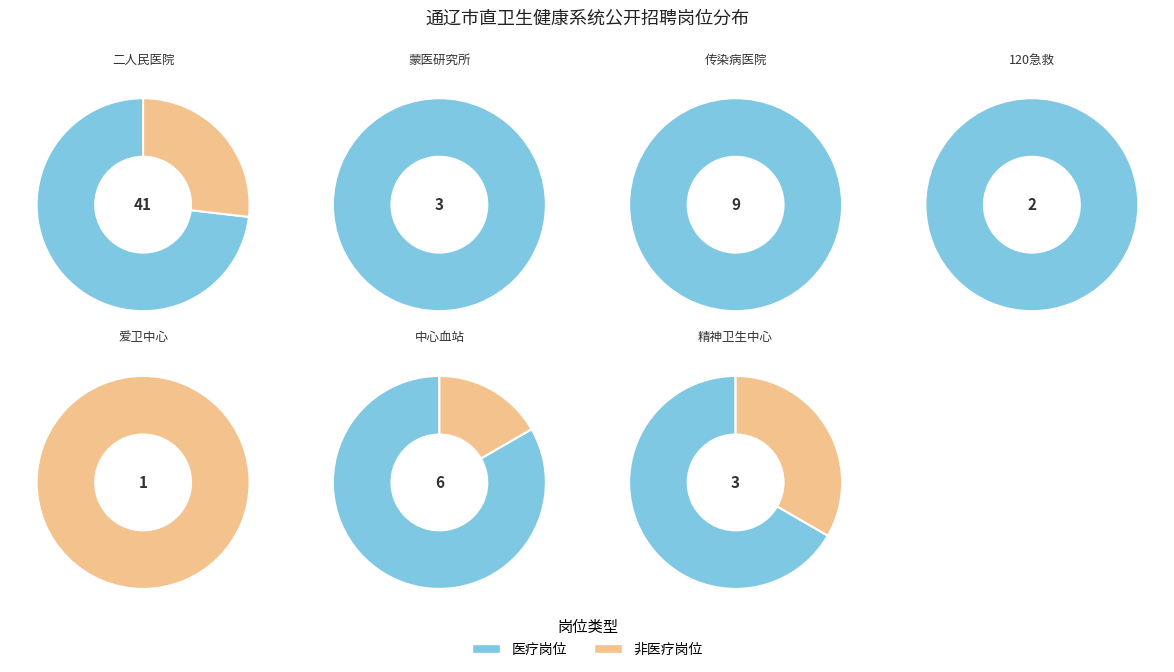

What is the largest slice in the pie chart?

通辽市第二人民医院